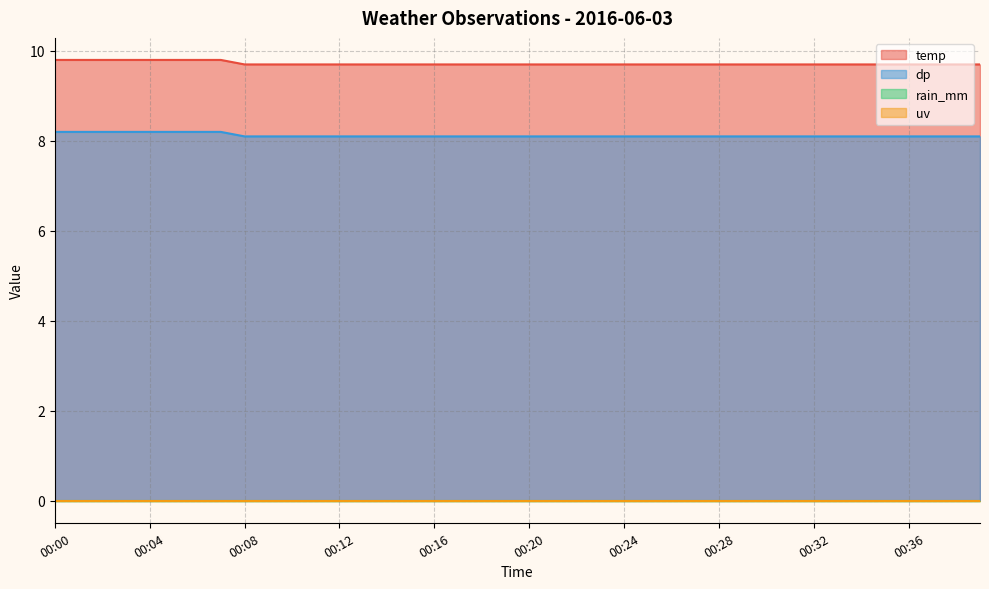

What is the difference between the maximum and minimum values in the temp series?

0.1